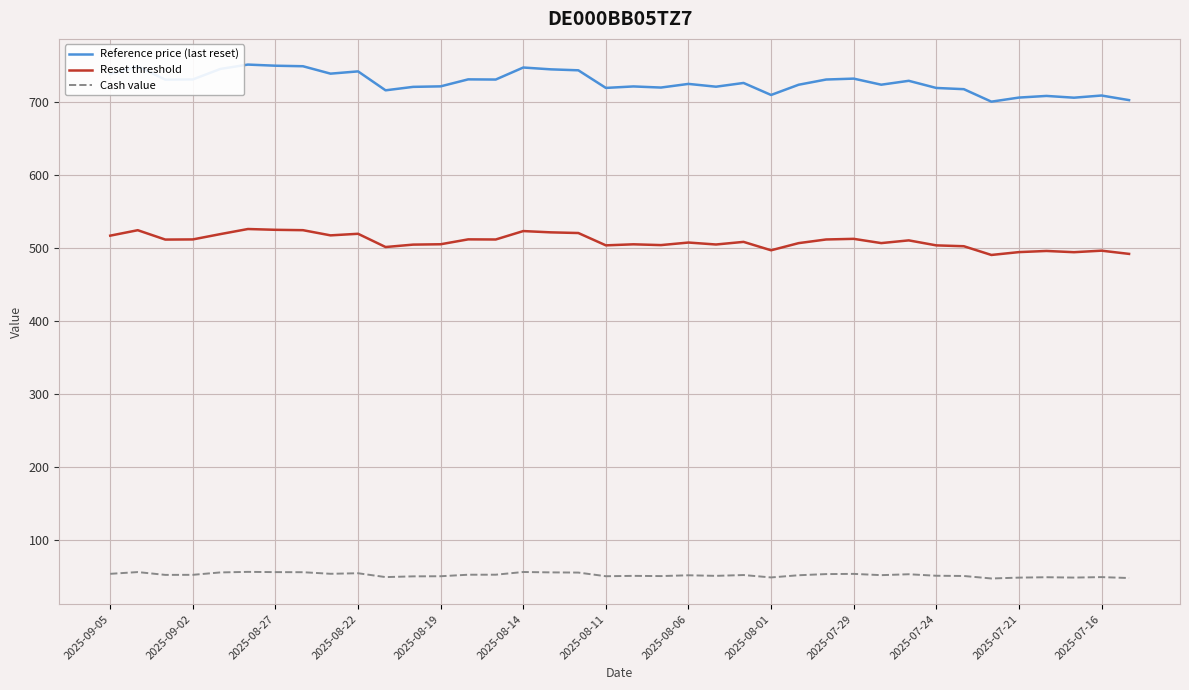

Which series has the largest range (max minus min)?

Reference price (last reset)